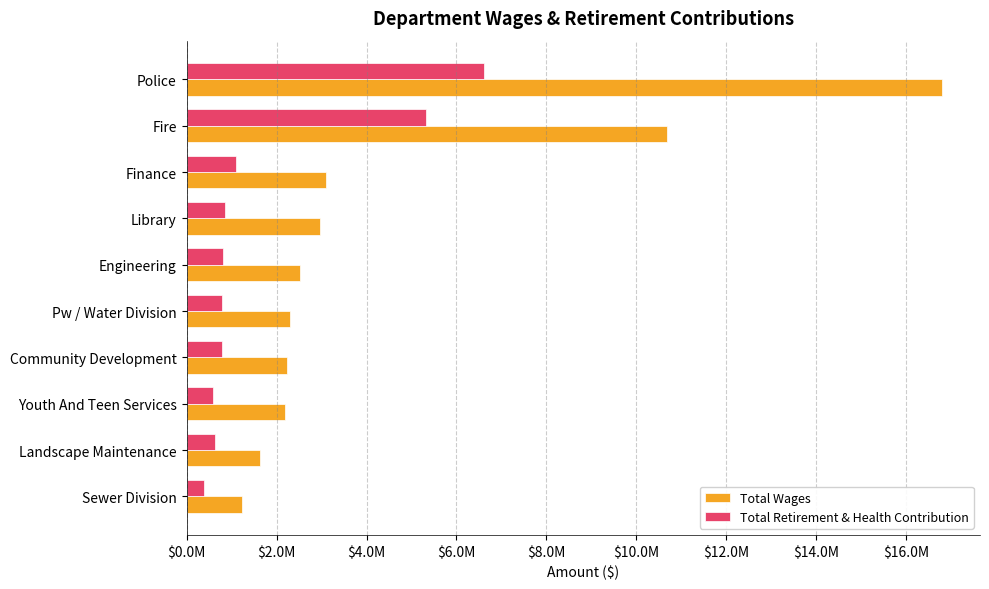

What is the difference between the second highest and second lowest values in the Total Wages series?

9045300